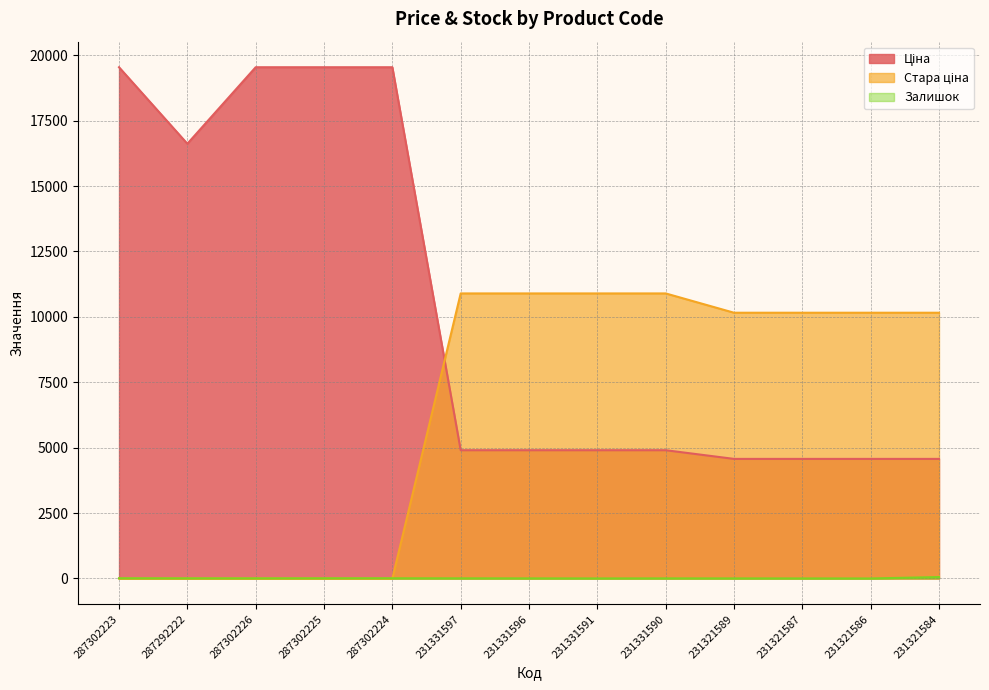

What is the difference between the Стара ціна values at 231321587 and 231331596?

737.8